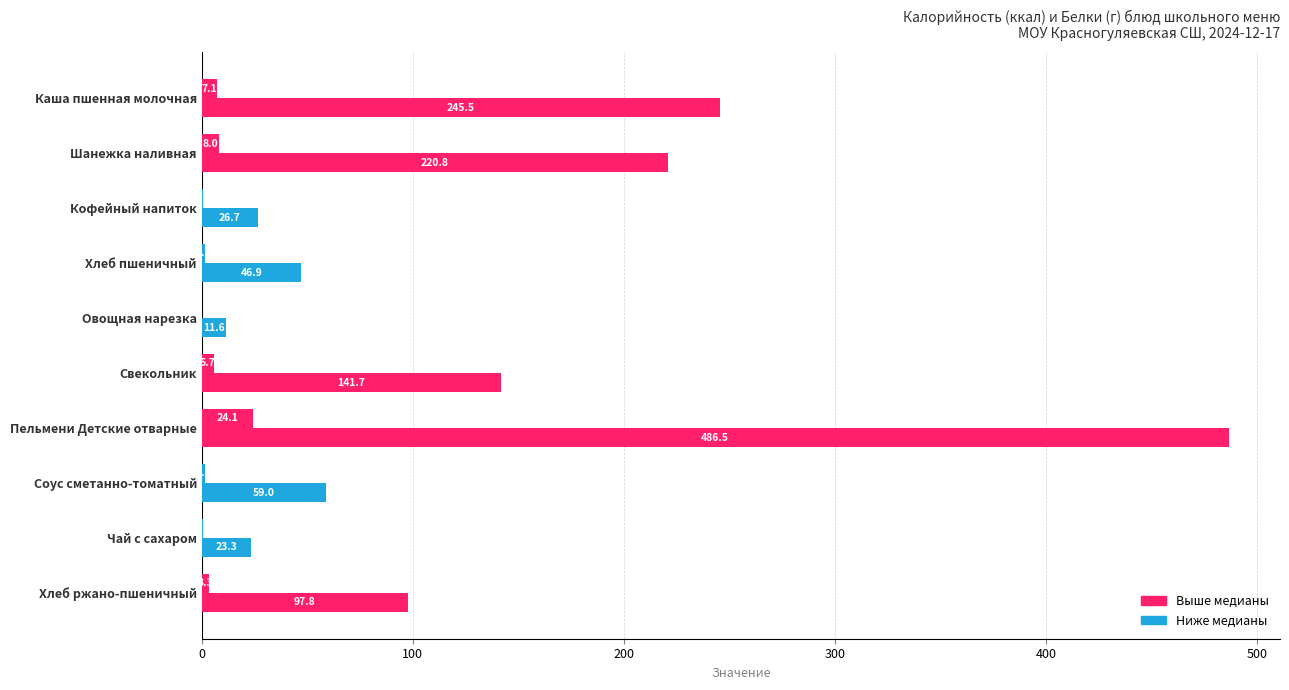

Count the number of data series in this chart.

2